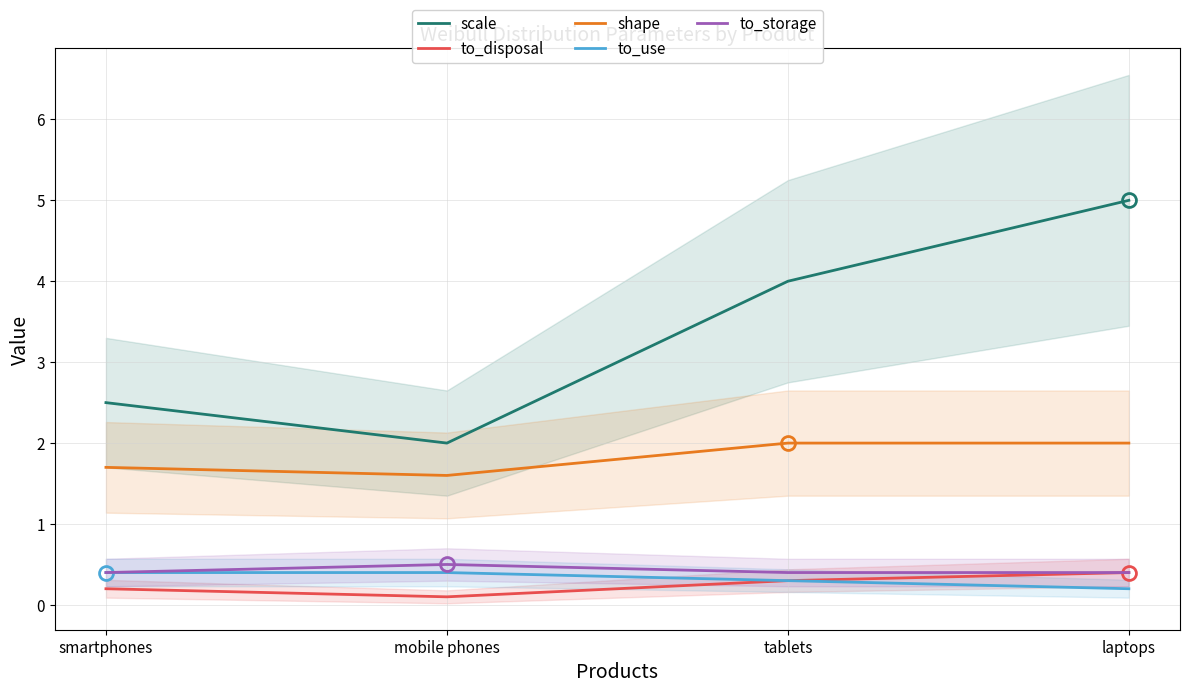

What are all the series names shown in the legend?

scale, to_disposal, shape, to_use, to_storage